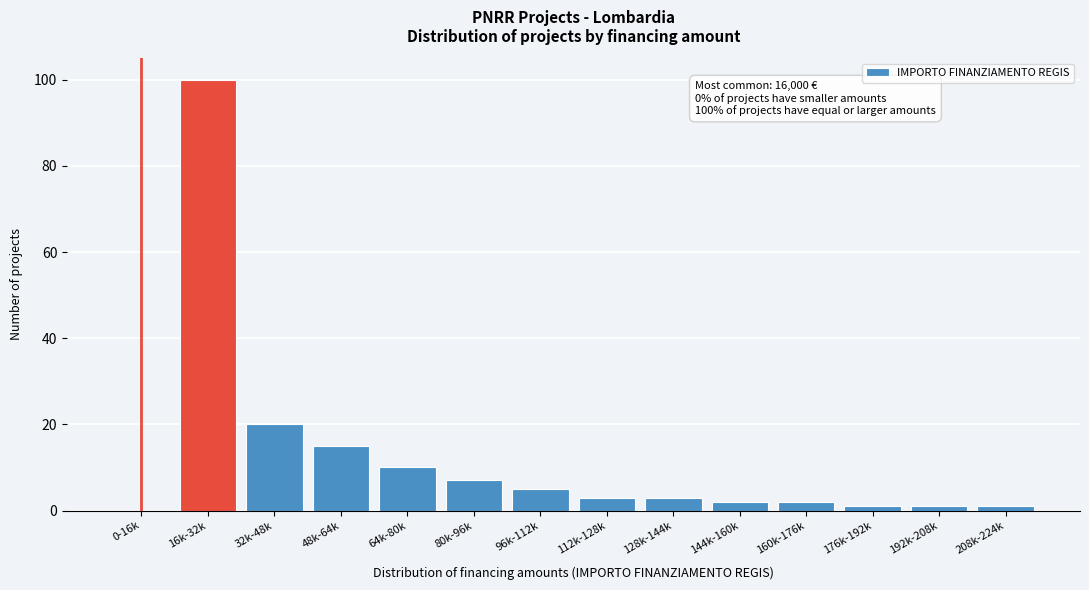

Reading left to right, list all the values displayed in this chart.

0-16k=0	16k-32k=100	32k-48k=20	48k-64k=15	64k-80k=10	80k-96k=7	96k-112k=5	112k-128k=3	128k-144k=3	144k-160k=2	160k-176k=2	176k-192k=1	192k-208k=1	208k-224k=1